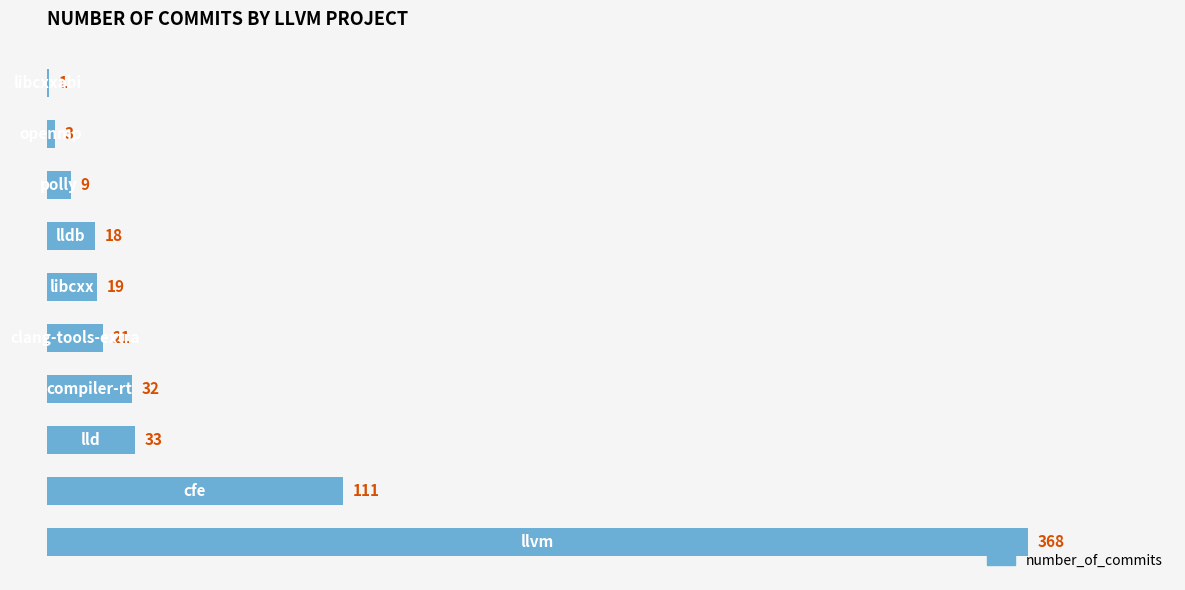

What is the sum of all values?

615